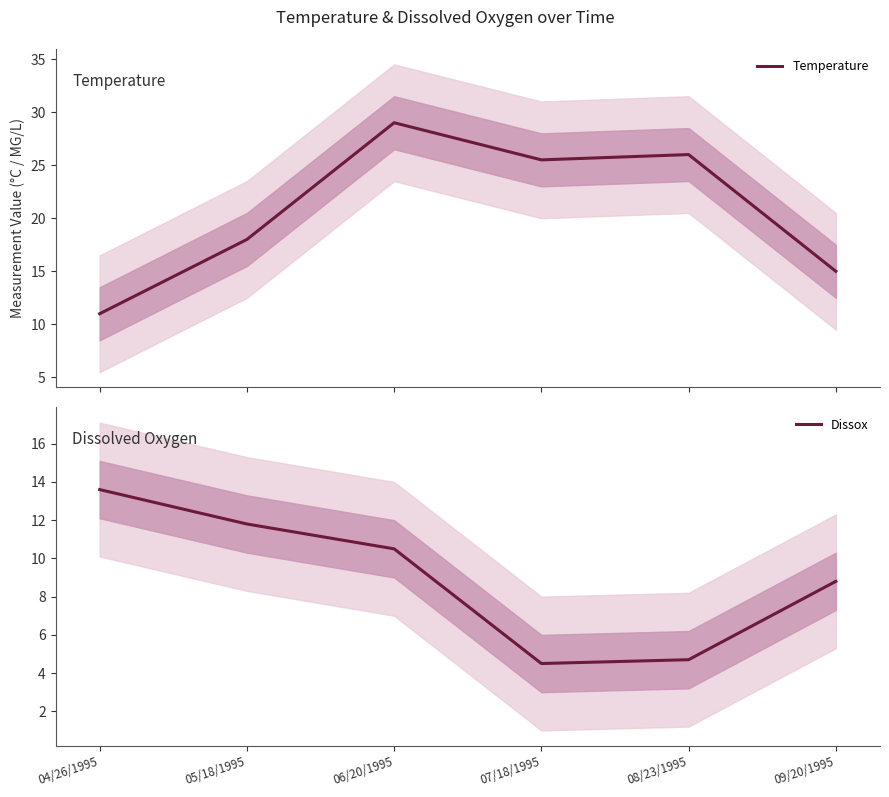

What is the total value across all series at 04/26/1995?

24.6